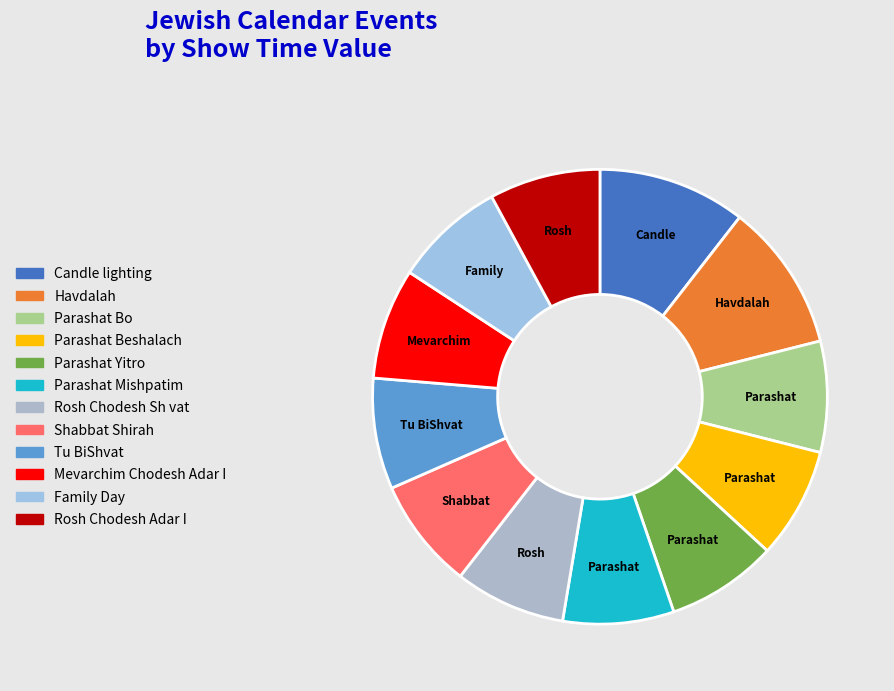

What is the smallest slice in the pie chart?

Parashat Bo